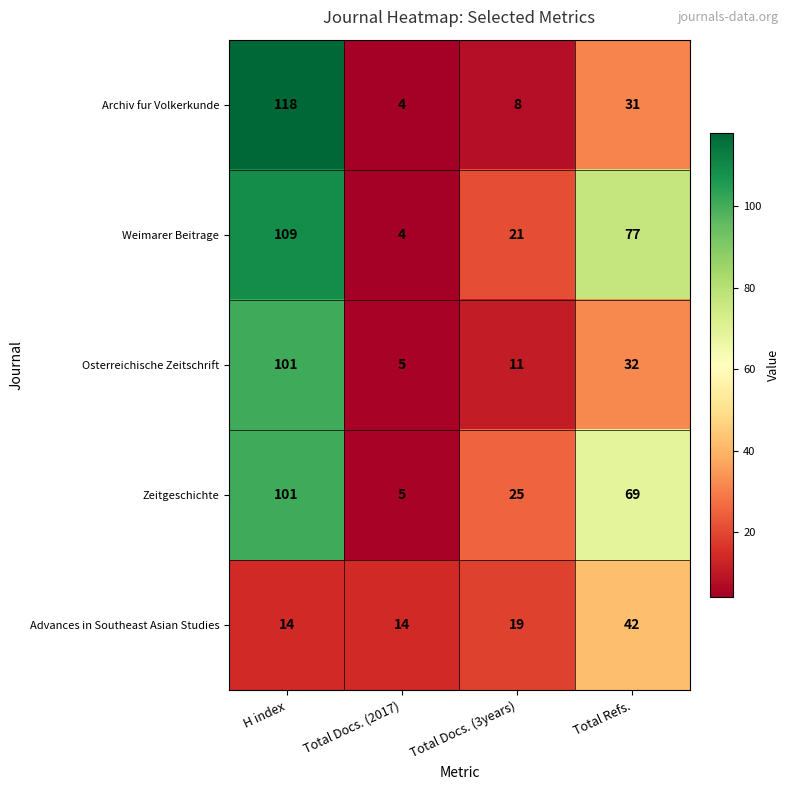

The value of Osterreichische Zeitschrift at H index is 101. True or false?

True